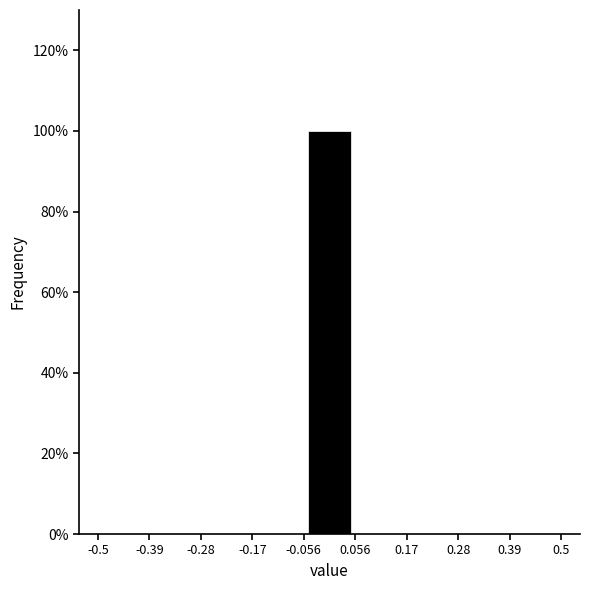

How tall is the bar that spans -0.056 to 0.056 on the x-axis? The values are not printed on the chart, so give them approximately, as read against the axis.

100